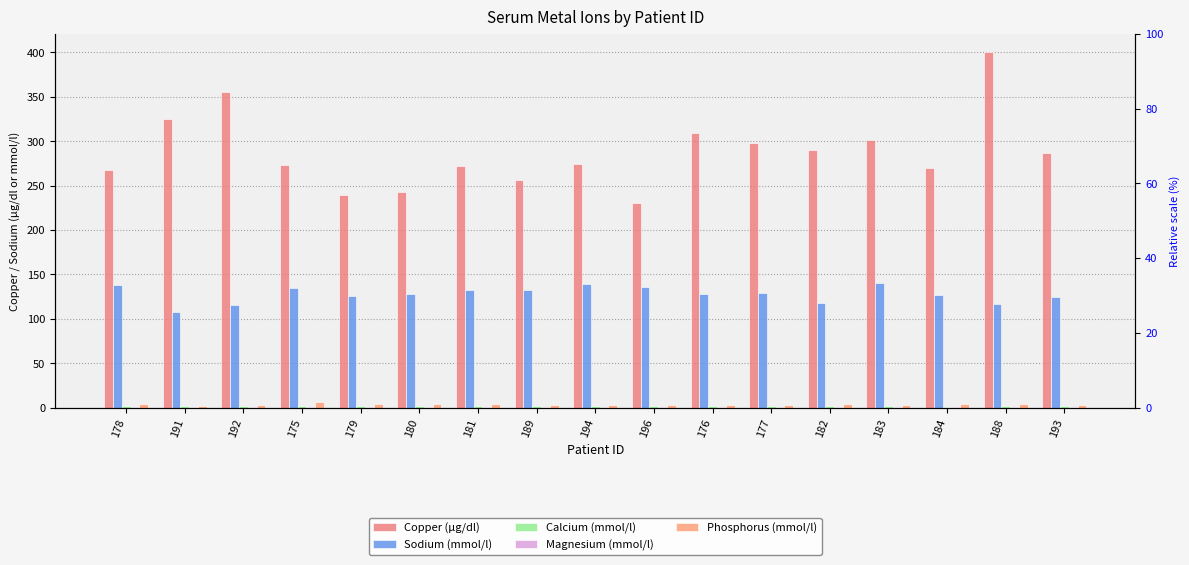

What are all the series names shown in the legend?

Copper (µg/dl), Sodium (mmol/l), Calcium (mmol/l), Magnesium (mmol/l), Phosphorus (mmol/l)